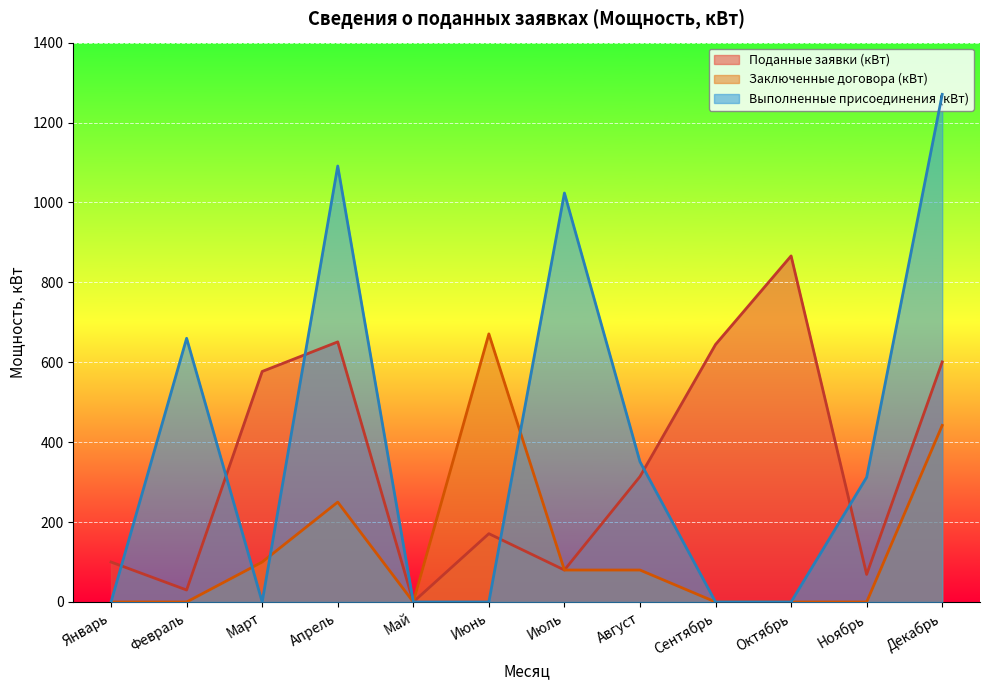

At which category does the chart reach its peak across all series?

Декабрь